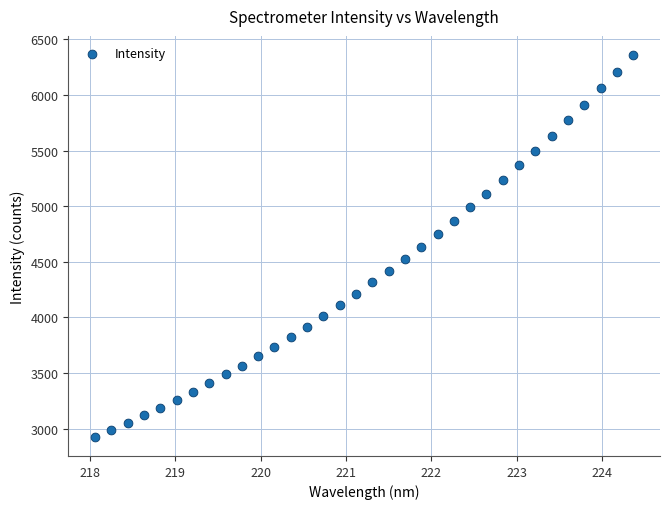

What is the range of Y values (max minus min)?

3432.4